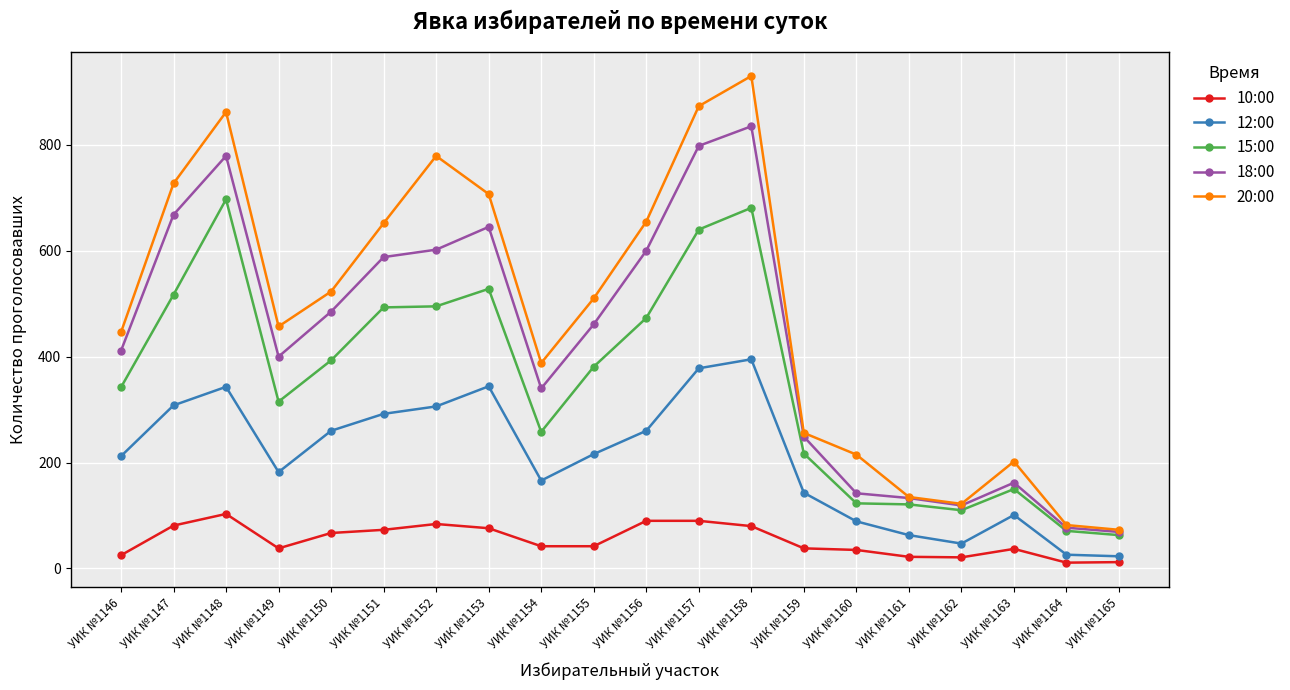

True or false: 15:00 has a value of 315 at УИК №1149.

True